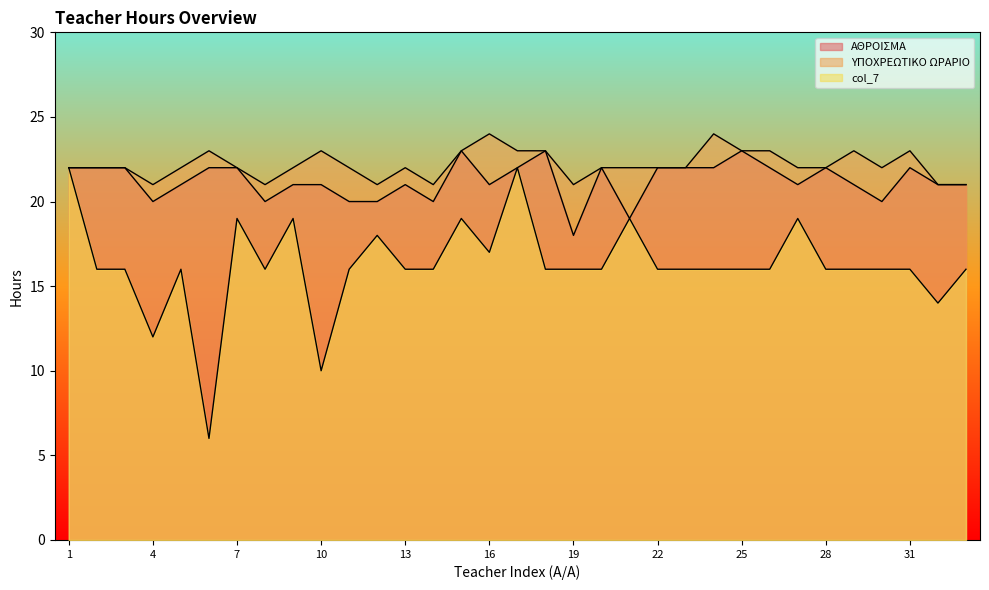

Reading left to right, transcribe all the data shown in this chart.

ΑΘΡΟΙΣΜΑ: 1=22	2=22	3=22	4=20	5=21	6=22	7=22	8=20	9=21	10=21	11=20	12=20	13=21	14=20	15=23	16=21	17=22	18=23	19=18	20=22	21=19	22=22	23=22	24=22	25=23	26=22	27=21	28=22	29=21	30=20	31=22	32=21	33=21
ΥΠΟΧΡΕΩΤΙΚΟ ΩΡΑΡΙΟ: 1=22	2=22	3=22	4=21	5=22	6=23	7=22	8=21	9=22	10=23	11=22	12=21	13=22	14=21	15=23	16=24	17=23	18=23	19=21	20=22	21=22	22=22	23=22	24=24	25=23	26=23	27=22	28=22	29=23	30=22	31=23	32=21	33=21
col_7: 1=22	2=16	3=16	4=12	5=16	6=6	7=19	8=16	9=19	10=10	11=16	12=18	13=16	14=16	15=19	16=17	17=22	18=16	19=16	20=16	21=19	22=16	23=16	24=16	25=16	26=16	27=19	28=16	29=16	30=16	31=16	32=14	33=16